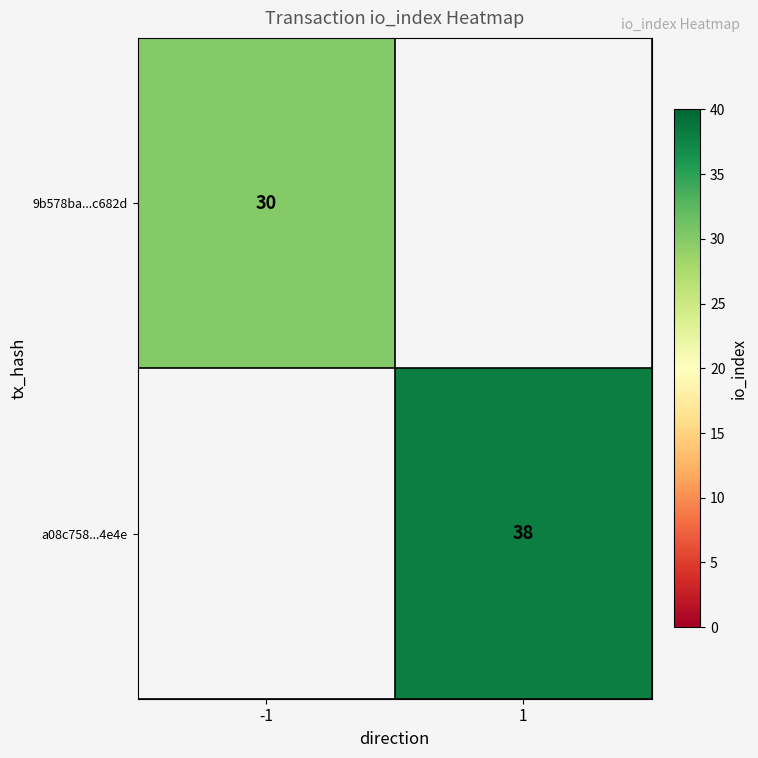

Count the number of categories in the chart.

2